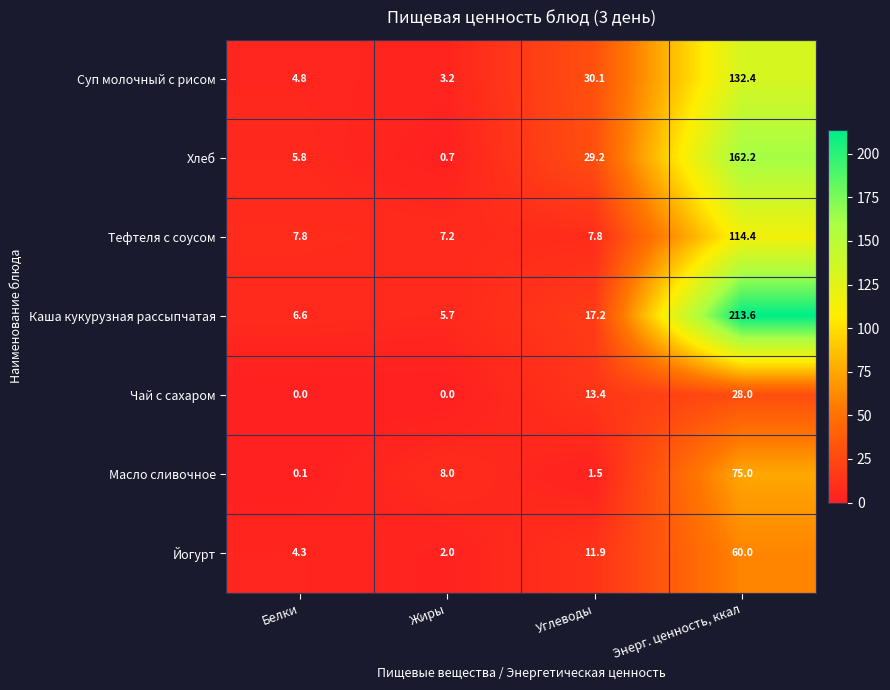

How many categories are shown in the chart?

4